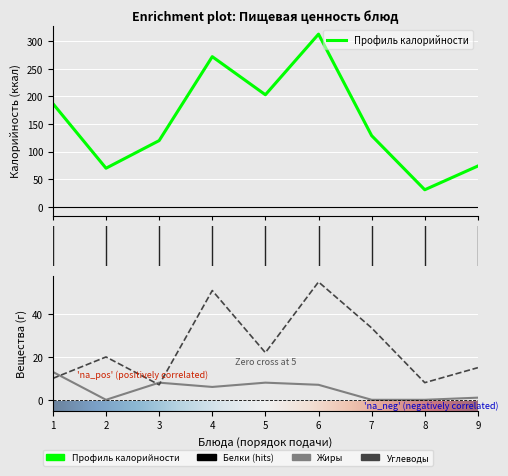

What is the value of the Калорийность point at the 3rd from the left?

120.0